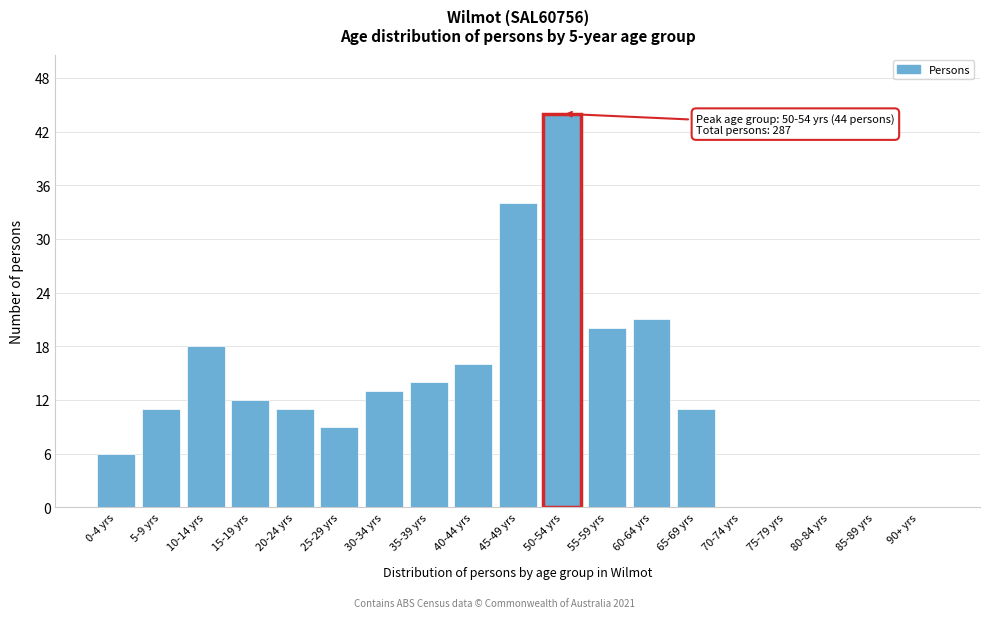

Reading left to right, what are all the values shown in this chart?

0-4 yrs=6	5-9 yrs=11	10-14 yrs=18	15-19 yrs=12	20-24 yrs=11	25-29 yrs=9	30-34 yrs=13	35-39 yrs=14	40-44 yrs=16	45-49 yrs=34	50-54 yrs=44	55-59 yrs=20	60-64 yrs=21	65-69 yrs=11	70-74 yrs=0	75-79 yrs=0	80-84 yrs=0	85-89 yrs=0	90+ yrs=0